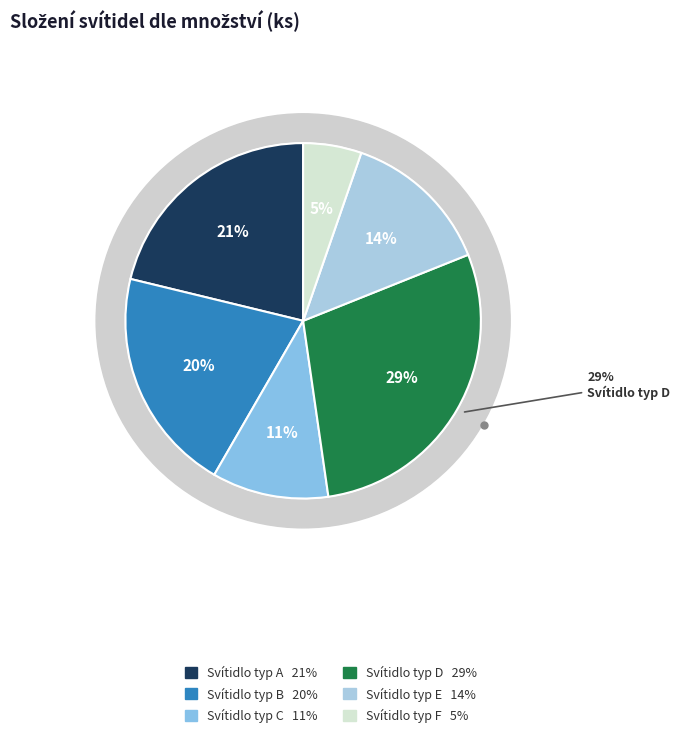

How many slices are in this pie chart?

6